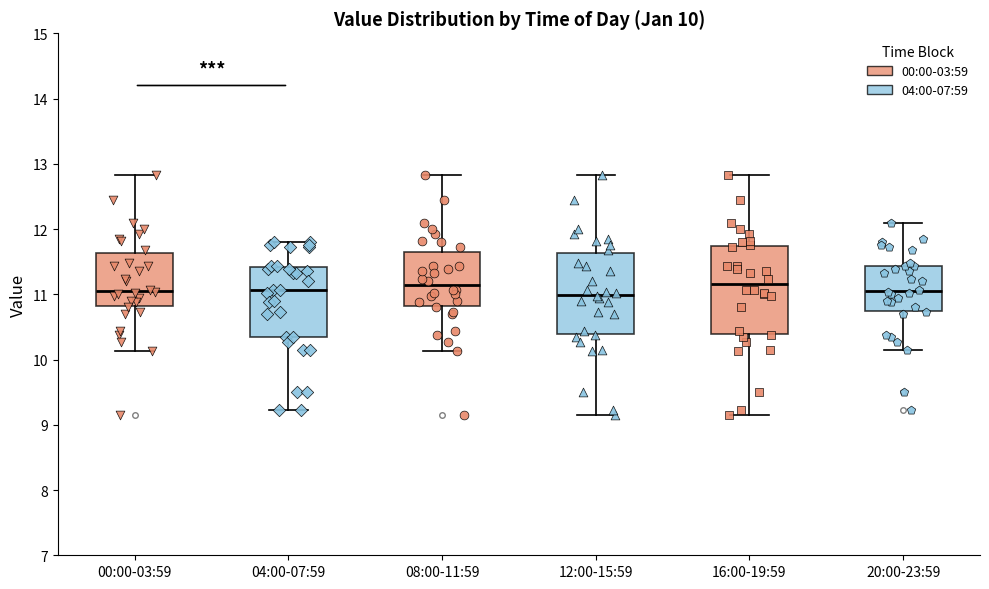

Comparing the boxes themselves (not the whiskers), which one is the tallest?

16:00-19:59